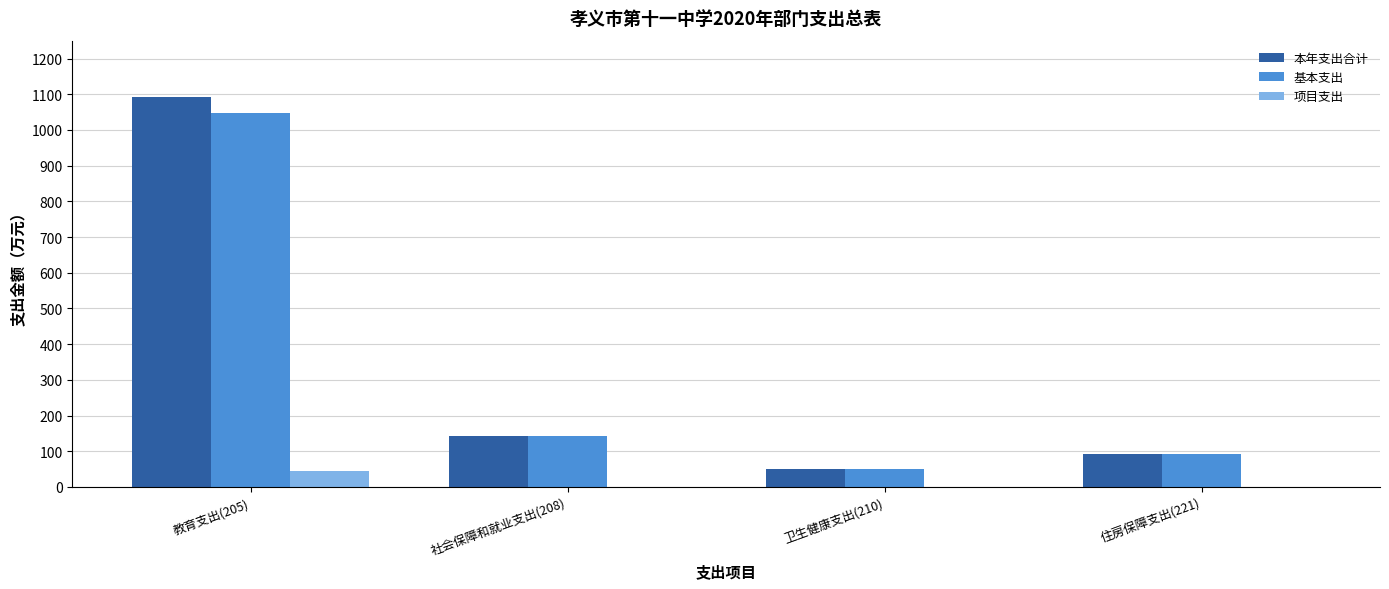

At which label is 本年支出合计 closest to 571?

社会保障和就业支出(208)